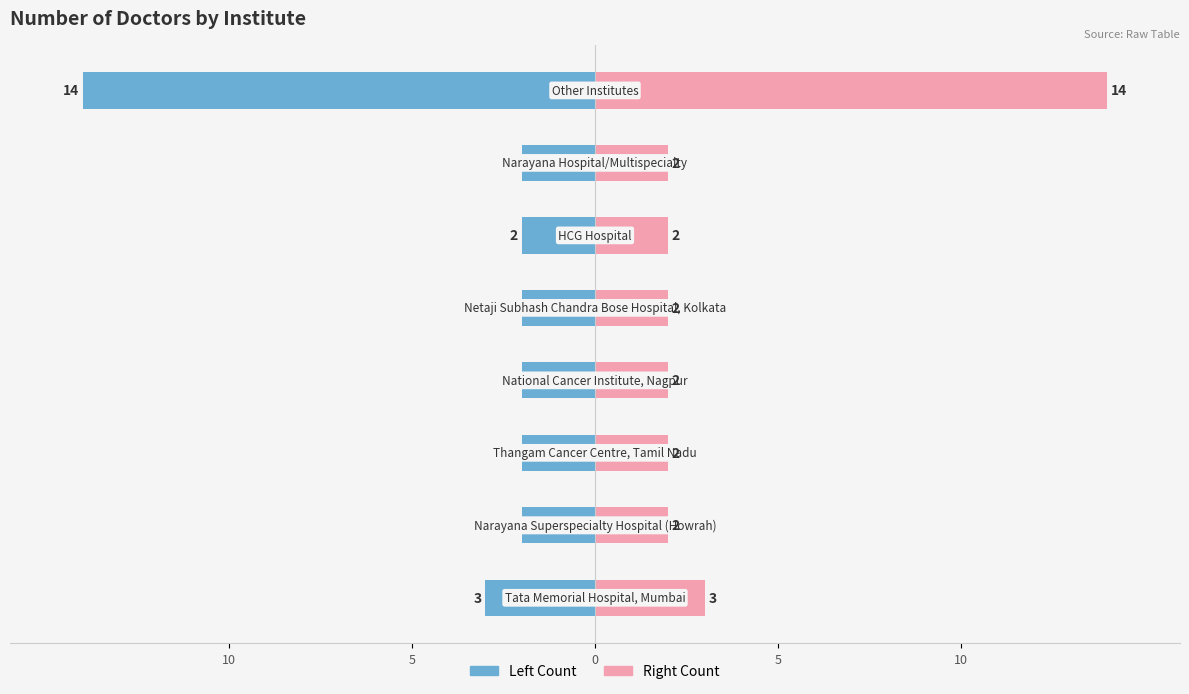

The value of Institute Count at 7 is 6. True or false?

False